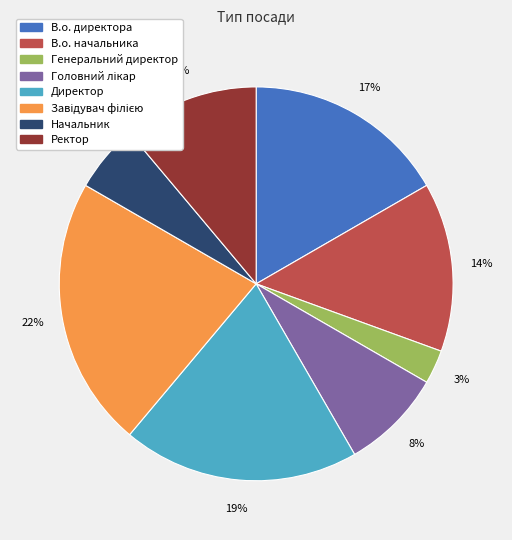

Which has a higher value, Директор or Генеральний директор?

Директор